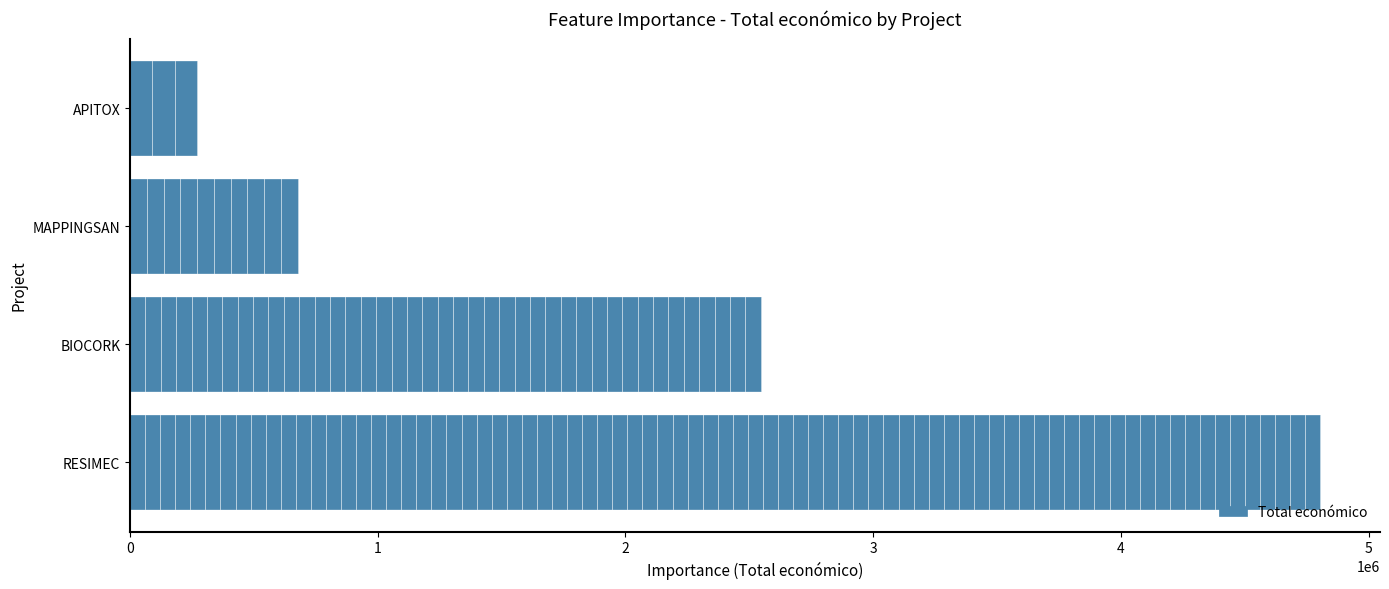

The chart shows a value of 271552 at APITOX. True or false?

True